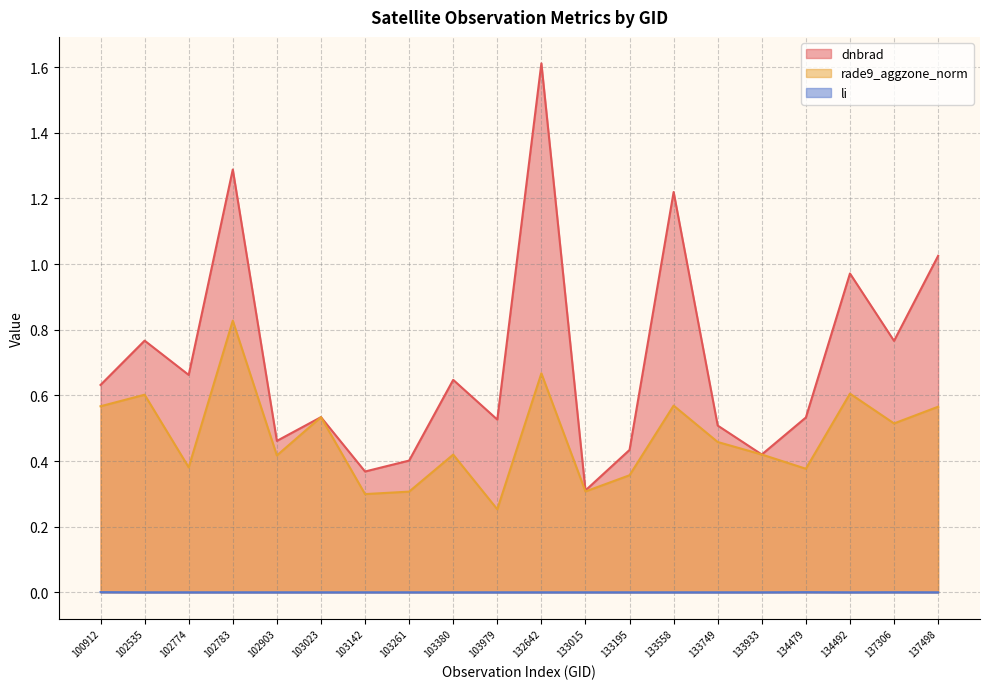

Rank the series at 134492 from lowest to highest value.

li, rade9_aggzone_norm, dnbrad